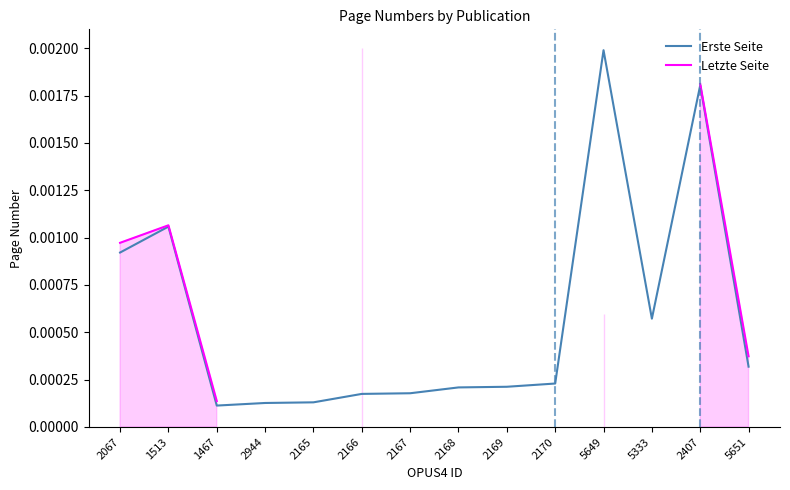

True or false: Erste Seite and Letzte Seite intersect in this chart.

False